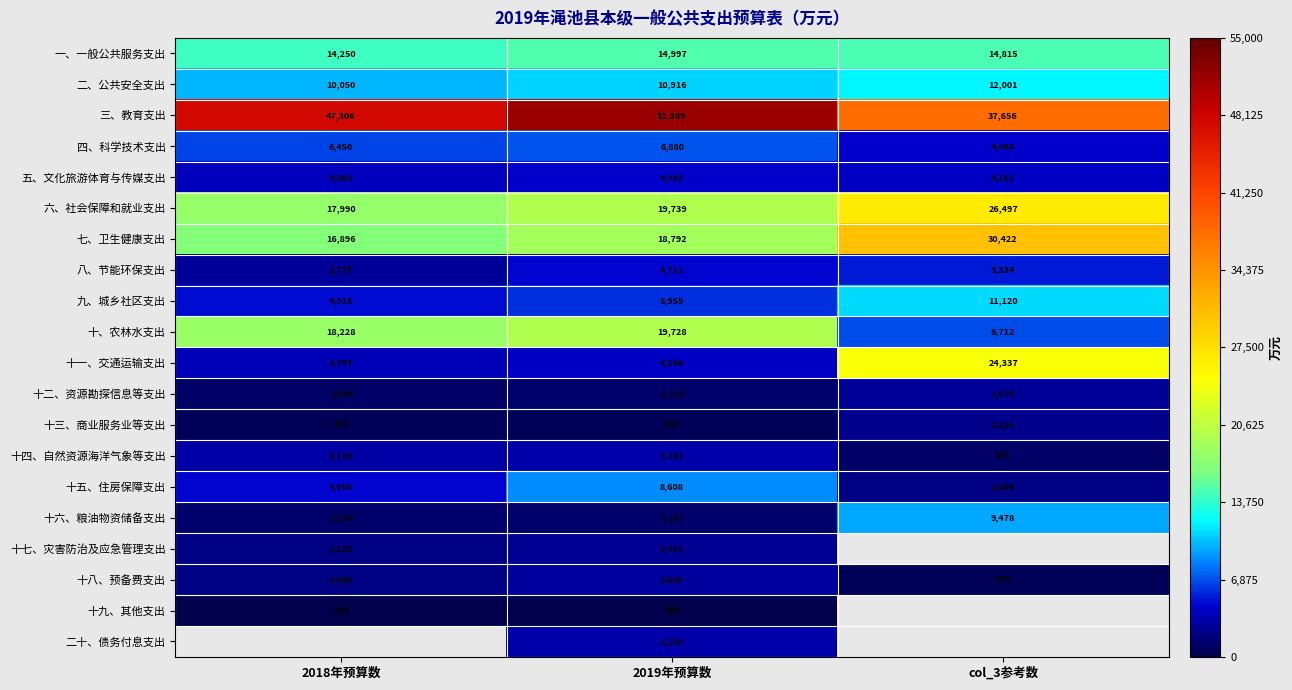

Rank the series at 2019年预算数 from lowest to highest value.

十九、其他支出, 十三、商业服务业等支出, 十二、资源勘探信息等支出, 十六、粮油物资储备支出, 十七、灾害防治及应急管理支出, 十八、预备费支出, 二十、债务付息支出, 十四、自然资源海洋气象等支出, 十一、交通运输支出, 五、文化旅游体育与传媒支出, 八、节能环保支出, 九、城乡社区支出, 四、科学技术支出, 十五、住房保障支出, 二、公共安全支出, 一、一般公共服务支出, 七、卫生健康支出, 十、农林水支出, 六、社会保障和就业支出, 三、教育支出